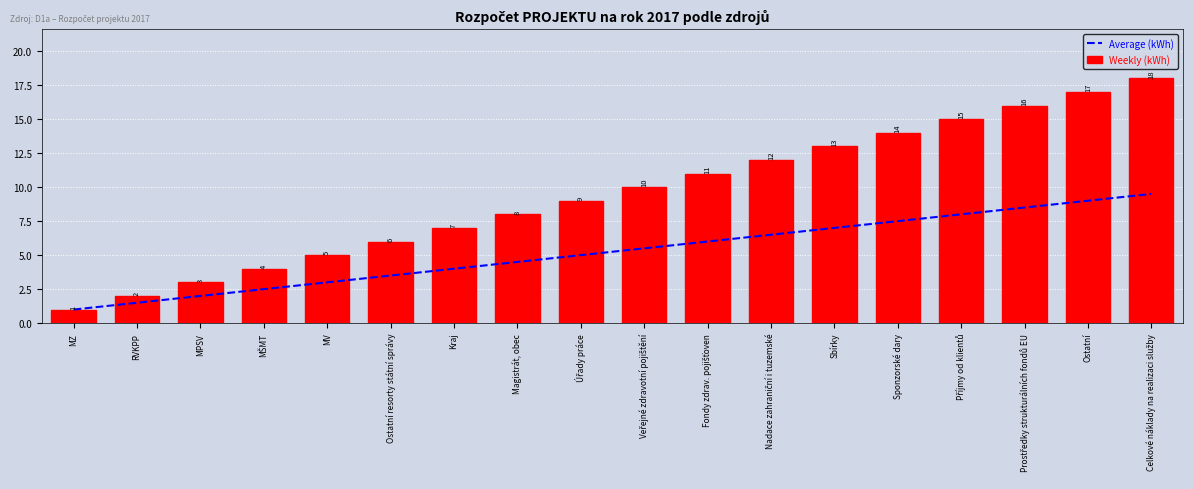

What is the approximate value of Average (kWh) at Magistrát, obec?

4.5